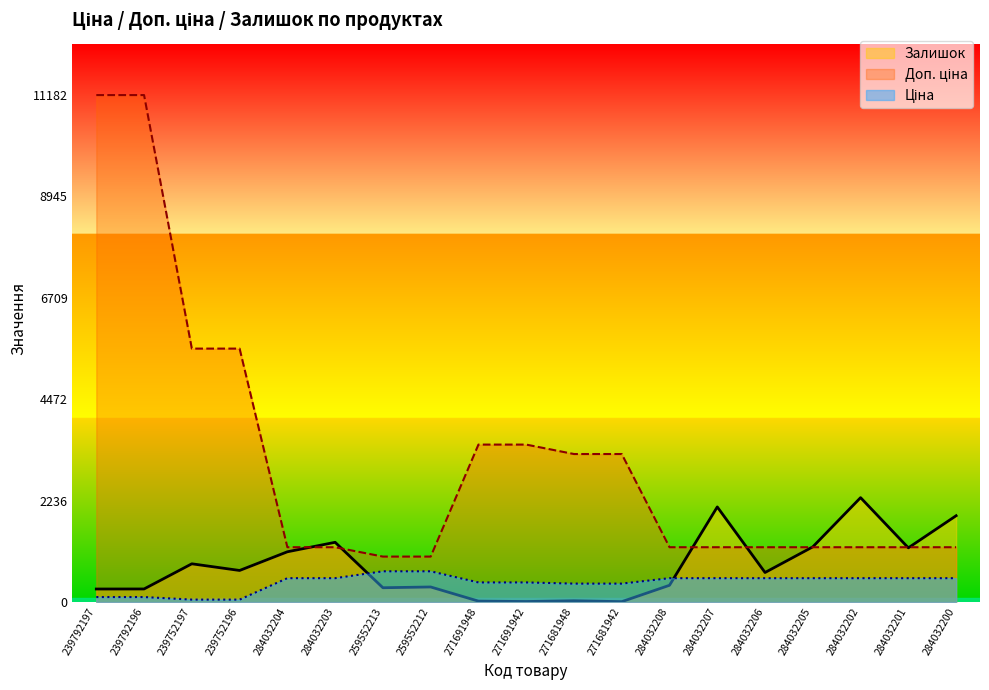

At how many categories does at least one series exceed 7500?

2